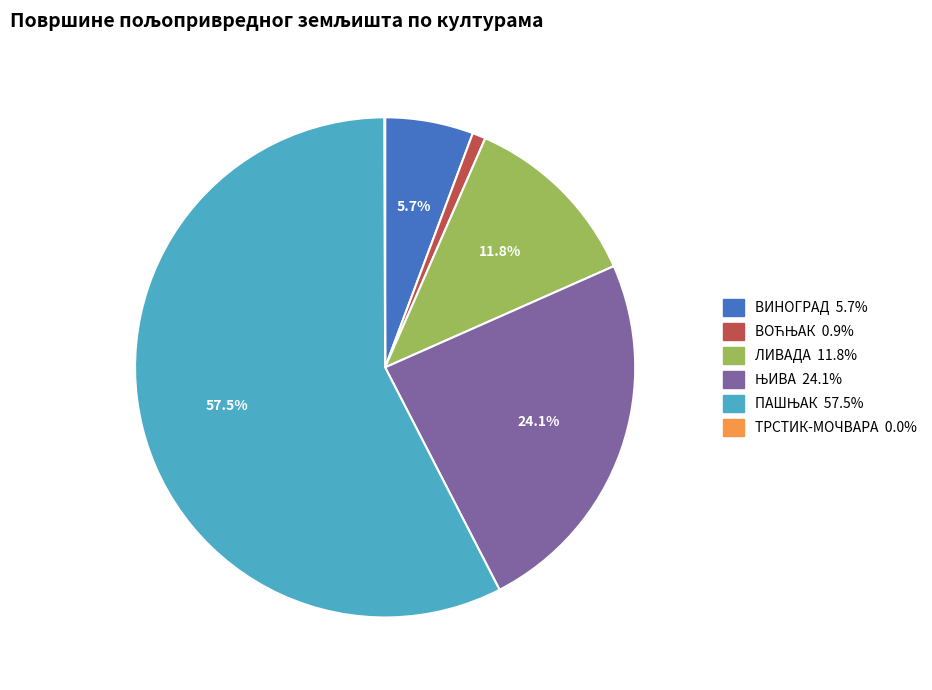

Does ЛИВАДА represent more than half of the total?

No